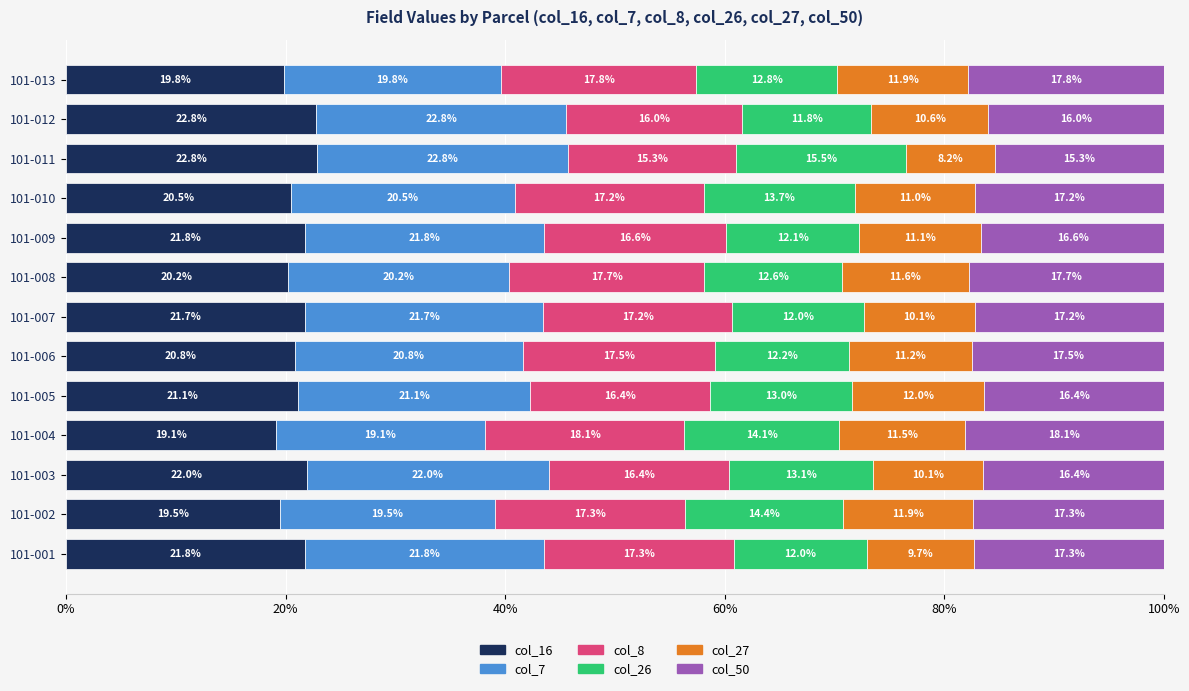

True or false: col_16 has a value of 12.0 at 101-004.

False